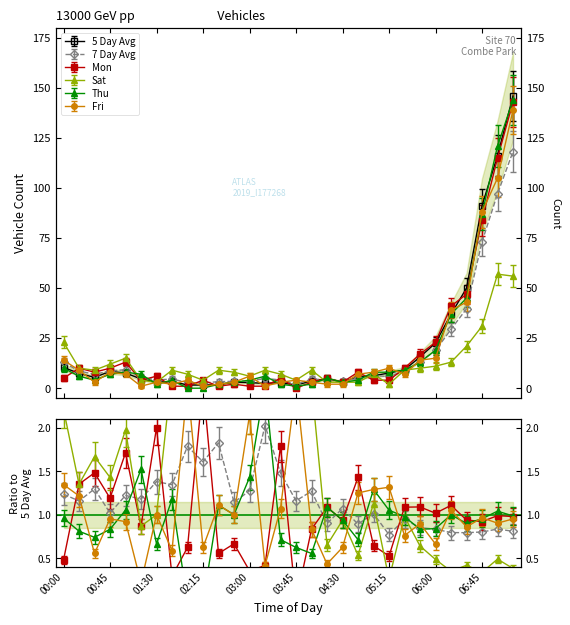

List the series in order of their peak value, highest first.

5 Day Avg, Thu, Mon, Fri, 7 Day Avg, Sat